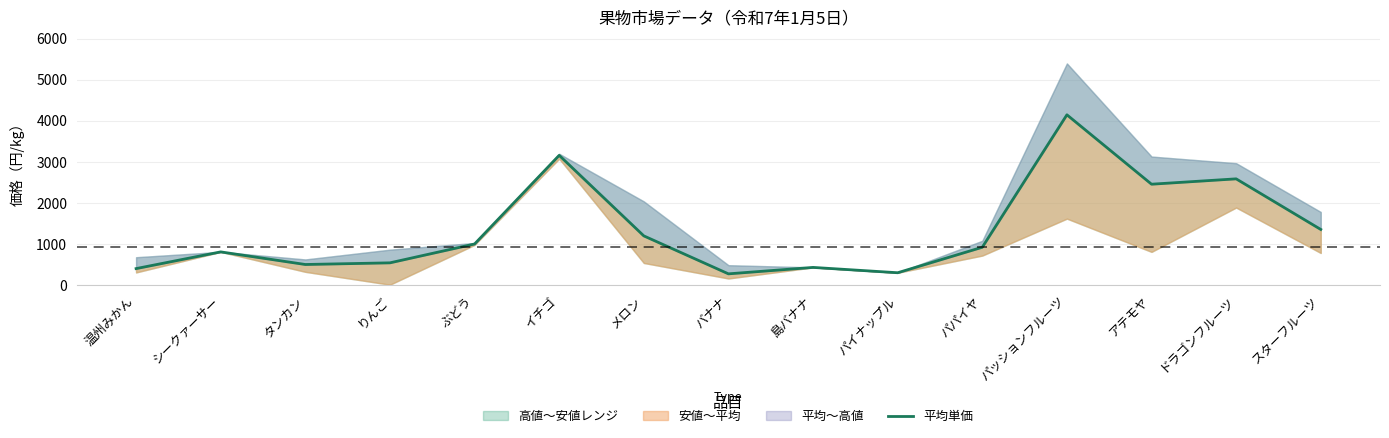

List the labels in order of value, smallest first.

バナナ, パイナップル, 温州みかん, 島バナナ, タンカン, りんご, シークァーサー, パパイヤ, ぶどう, メロン, スターフルーツ, アテモヤ, ドラゴンフルーツ, イチゴ, パッションフルーツ